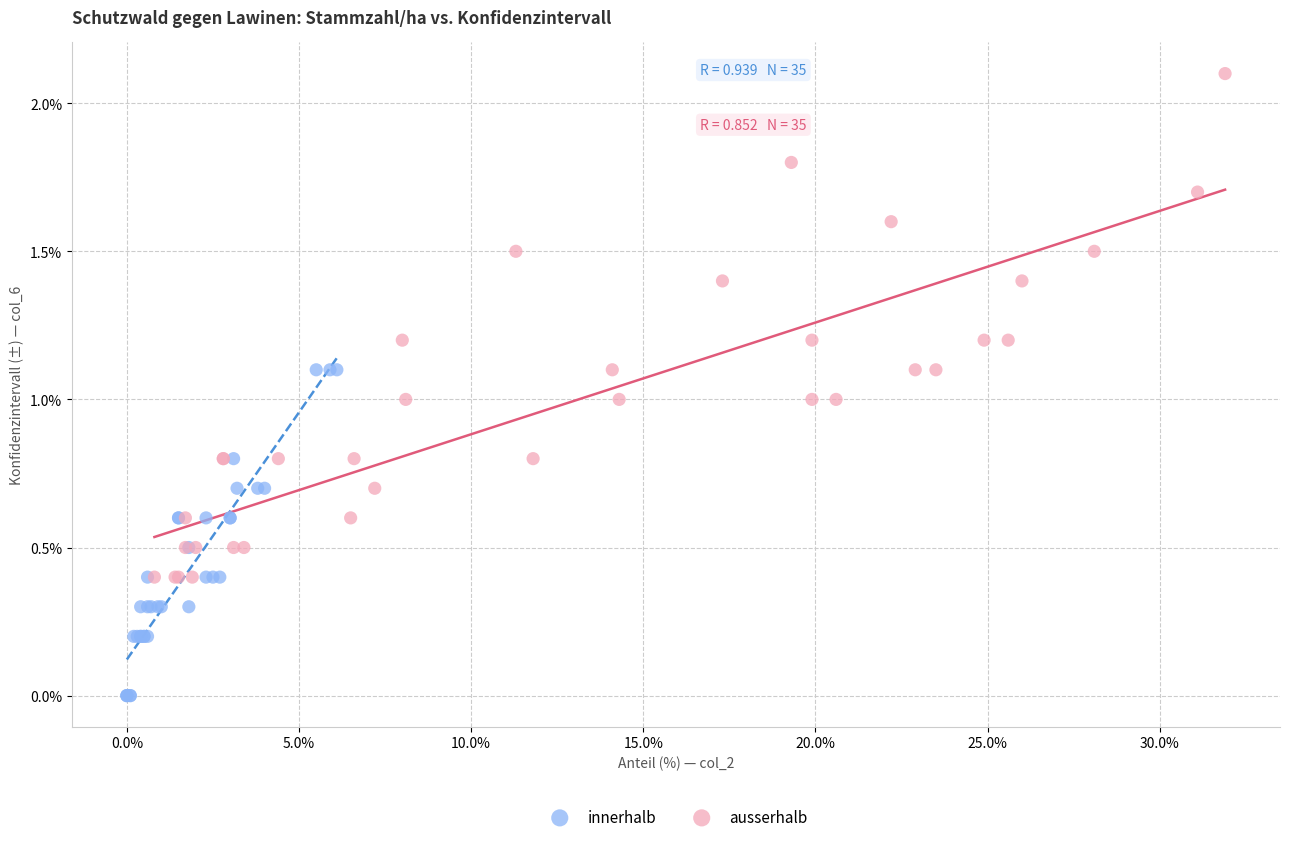

Which series reaches the maximum Y coordinate?

ausserhalb